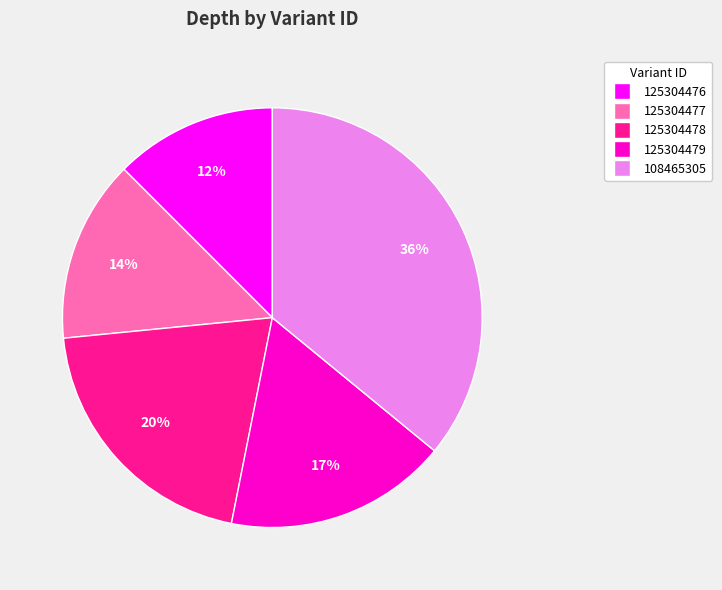

The 125304477 slice represents 14% of the pie. True or false?

True